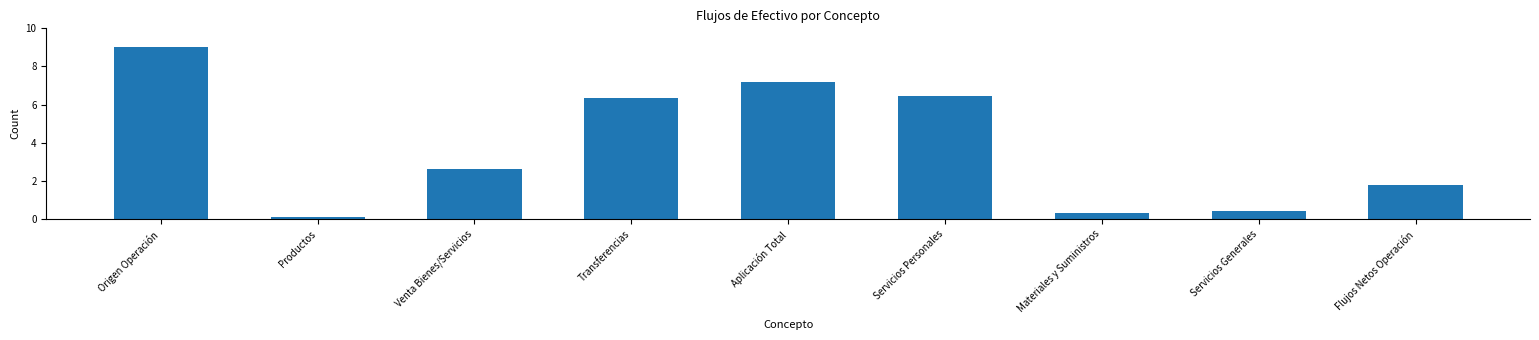

Reading left to right, extract all data points from this chart.

9.0	0.1	2.7	6.3	7.2	6.5	0.3	0.4	1.8